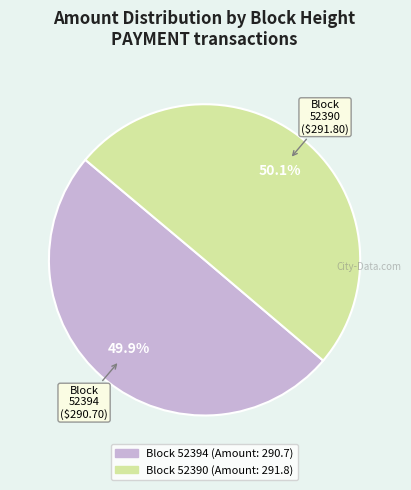

Is there any slice that represents more than half of the pie?

Yes